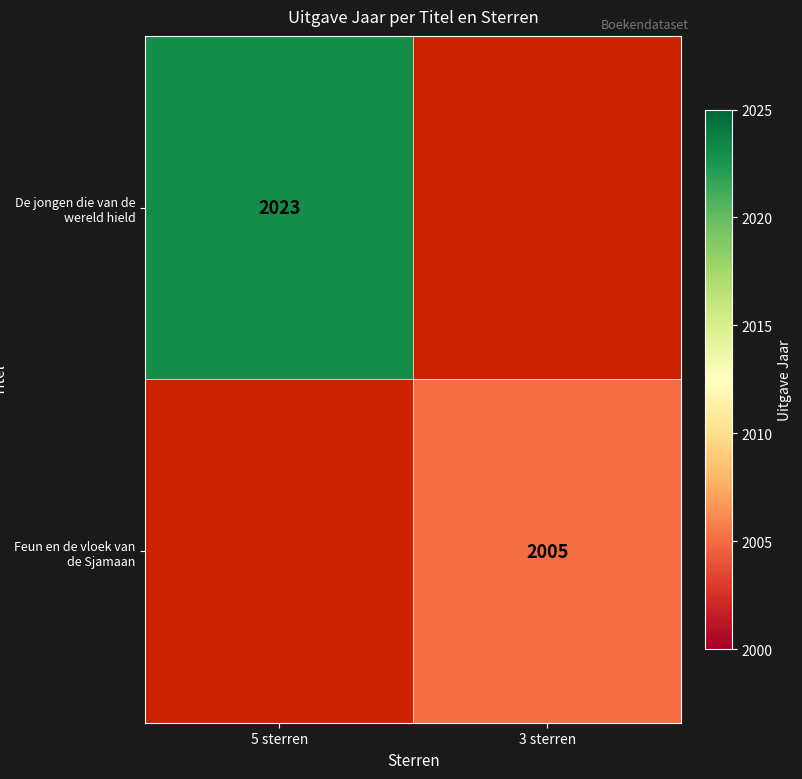

The value of De jongen die van de wereld hield at 5 sterren is 2980.1. True or false?

False